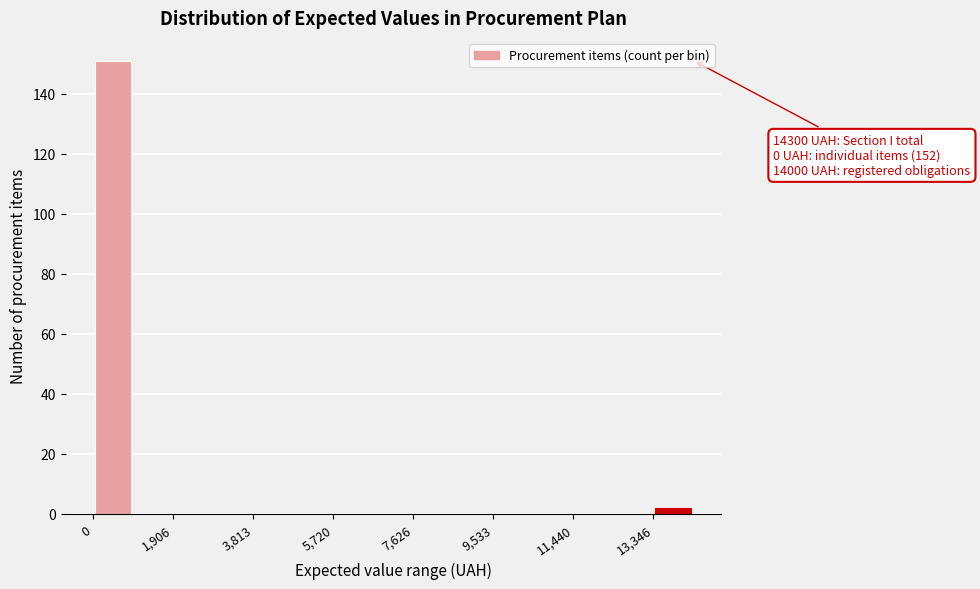

Over which range of the x-axis is the bar tallest?

0 to 1000